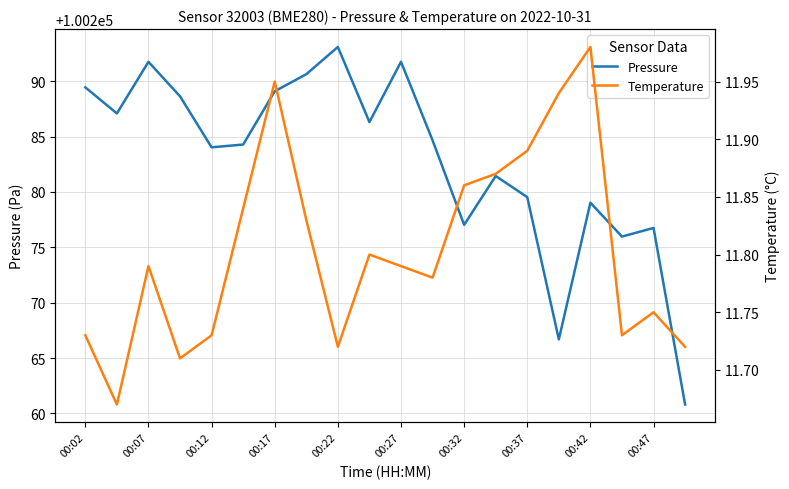

True or false: Pressure has more than 0 points higher than both neighbors.

True